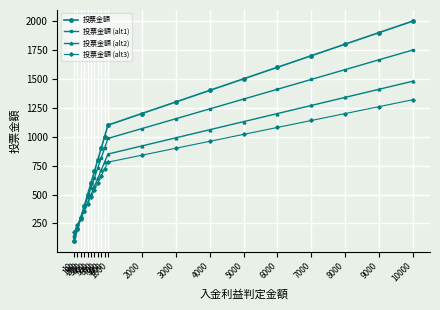

List the series in order of their overall mean, highest first.

投票金額, 投票金額 (alt1), 投票金額 (alt2), 投票金額 (alt3)